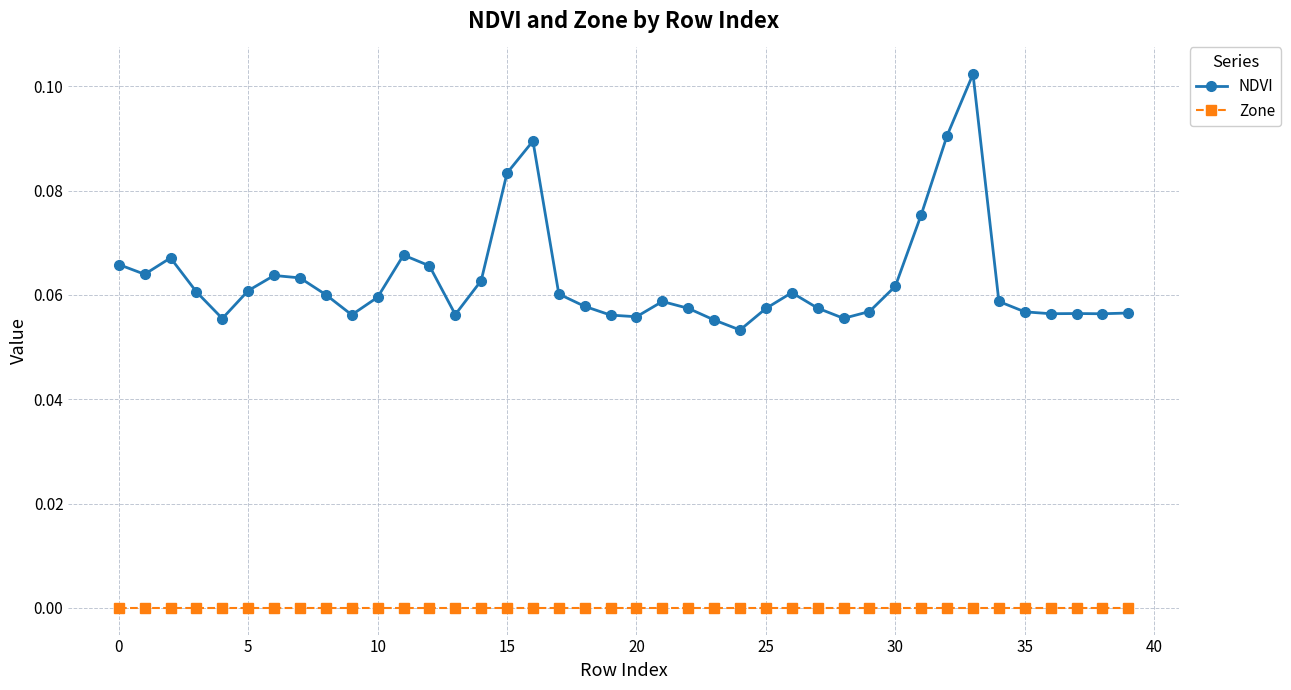

Which series has the largest total across all categories?

NDVI